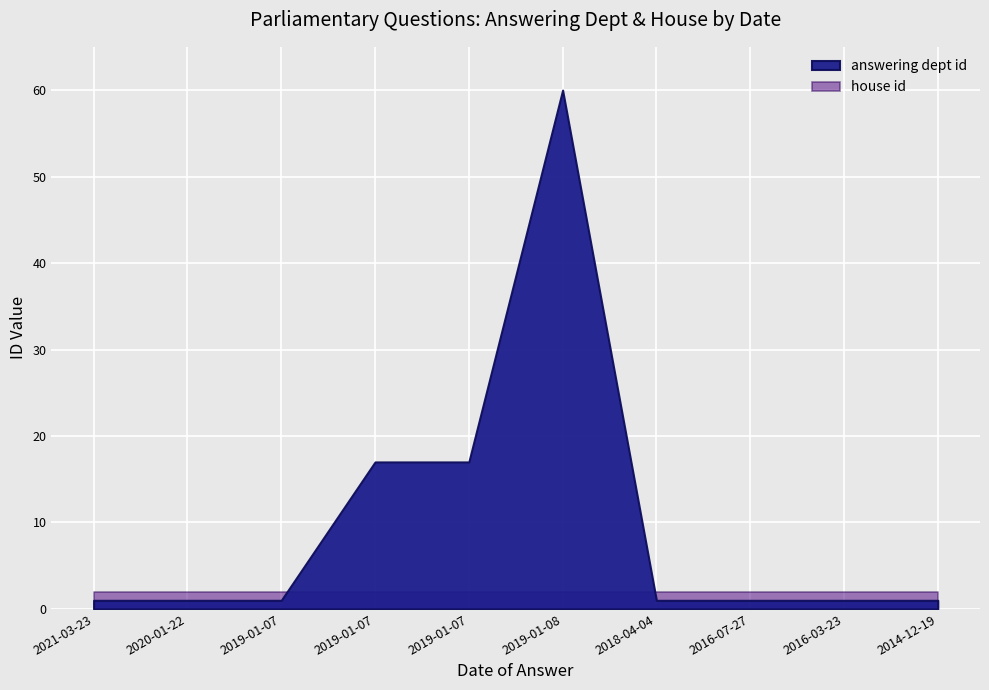

Which has a higher value, 2016-07-27 or 2014-12-19?

2016-07-27